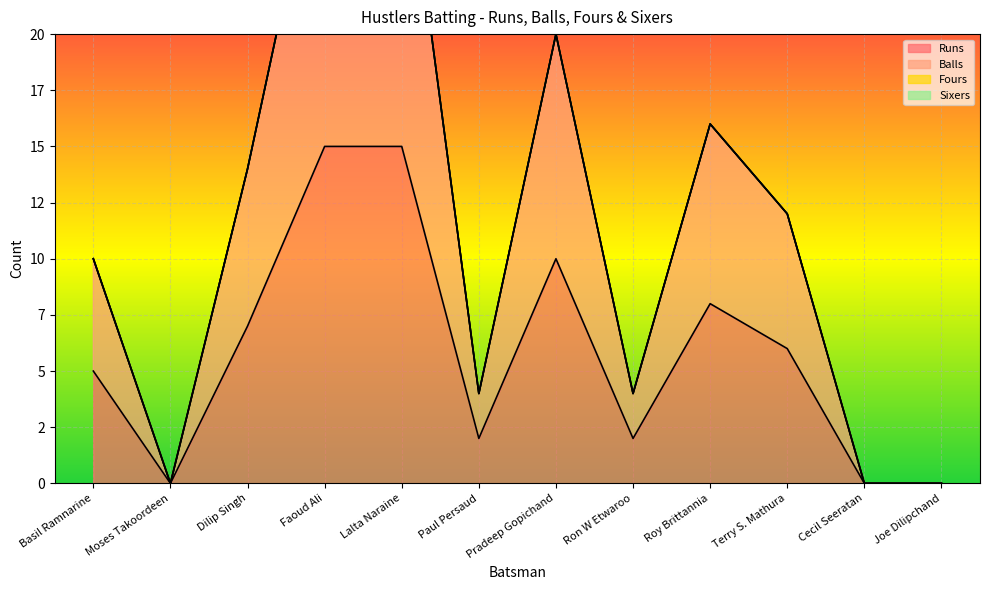

Reading left to right, extract all data points from this chart.

Runs: Basil Ramnarine=5	Moses Takoordeen=0	Dilip Singh=7	Faoud Ali=15	Lalta Naraine=15	Paul Persaud=2	Pradeep Gopichand=10	Ron W Etwaroo=2	Roy Brittannia=8	Terry S. Mathura=6	Cecil Seeratan=0	Joe Dilipchand=0
Balls: Basil Ramnarine=10	Moses Takoordeen=0	Dilip Singh=14	Faoud Ali=30	Lalta Naraine=30	Paul Persaud=4	Pradeep Gopichand=20	Ron W Etwaroo=4	Roy Brittannia=16	Terry S. Mathura=12	Cecil Seeratan=0	Joe Dilipchand=0